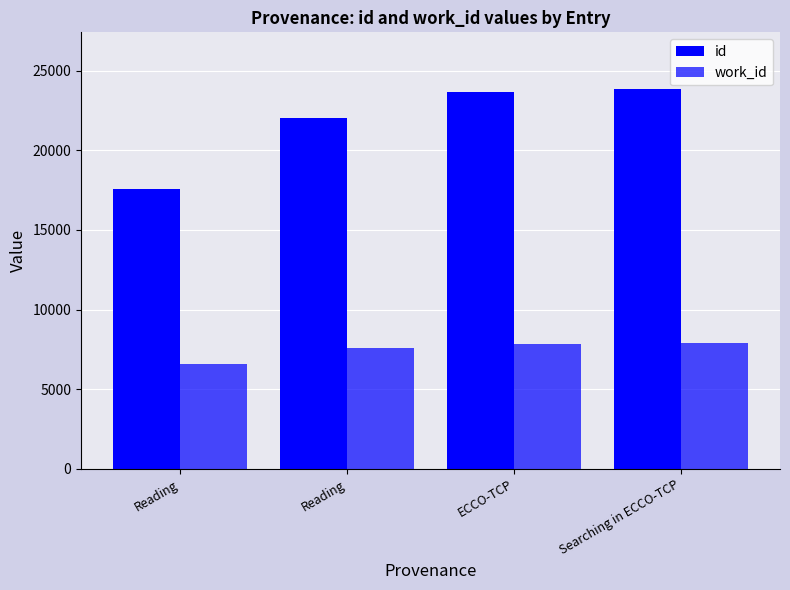

Count the number of categories in the chart.

4